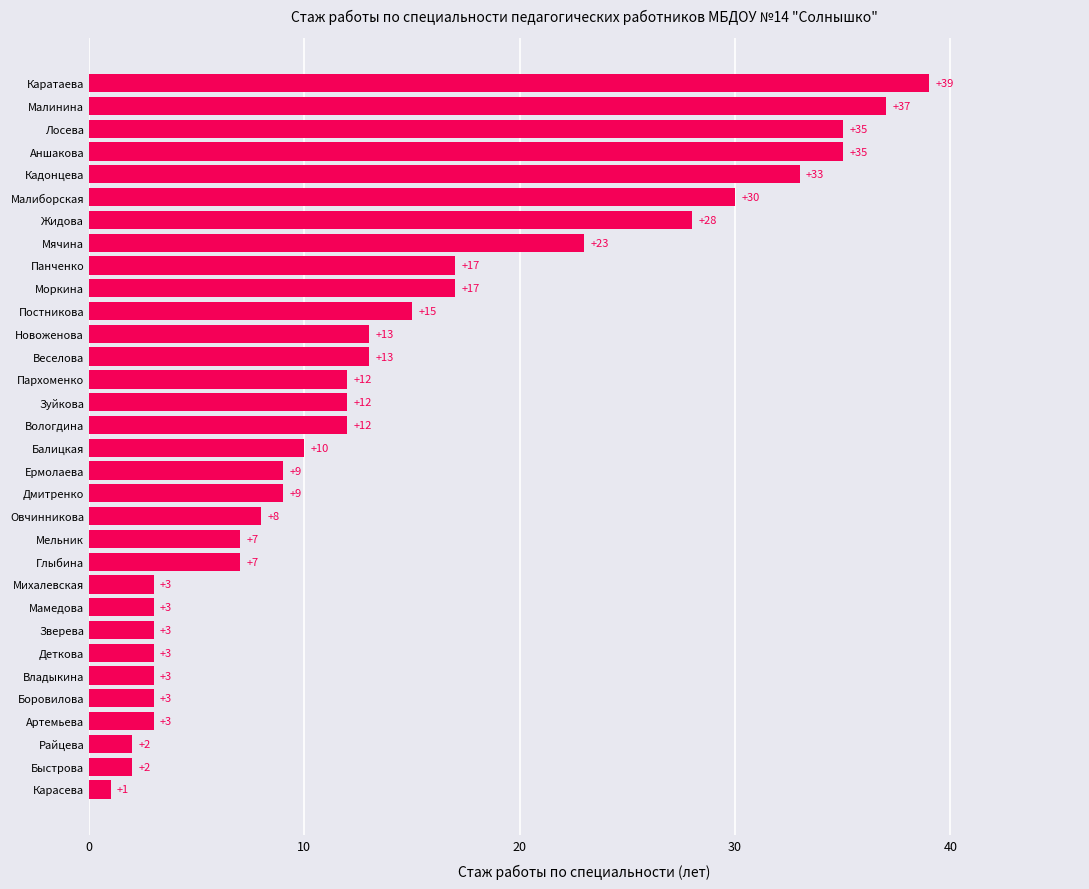

How many bars are there in total?

32